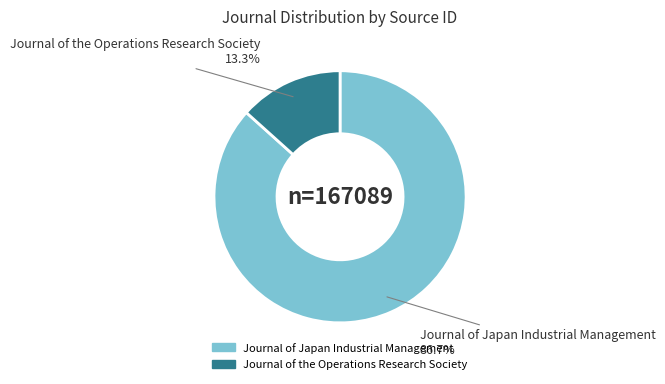

Combined, what portion of the pie is Journal of the Operations Research Society and Journal of Japan Industrial Management?

100.0%